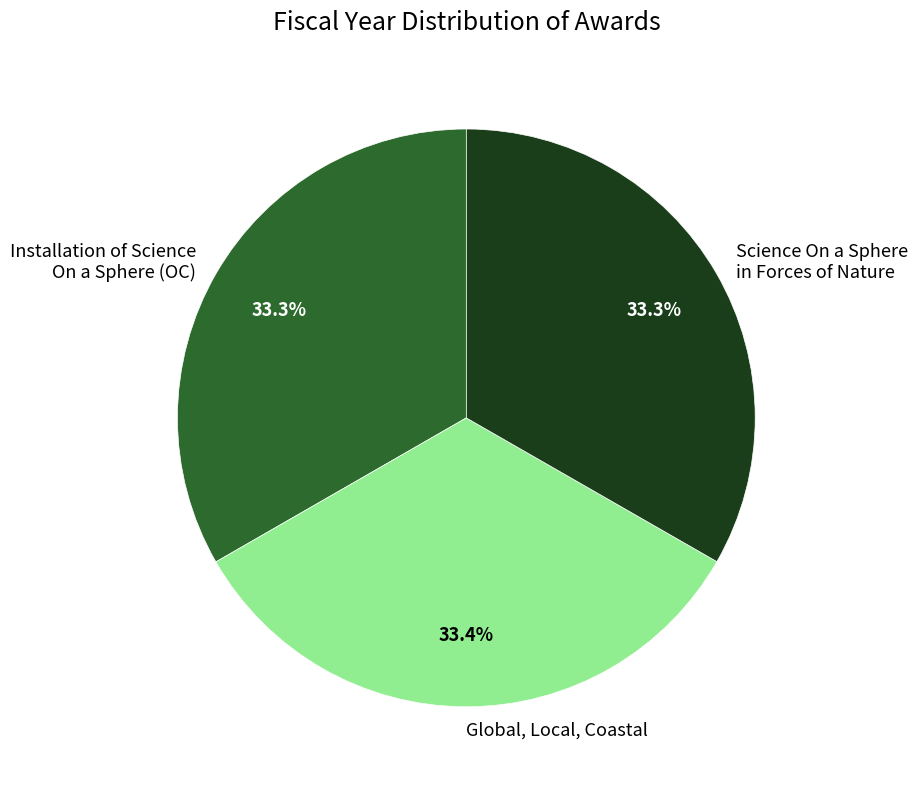

Combined, do Science On a Sphere in Forces of Nature and Installation of Science On a Sphere (OC) account for over 50%?

Yes